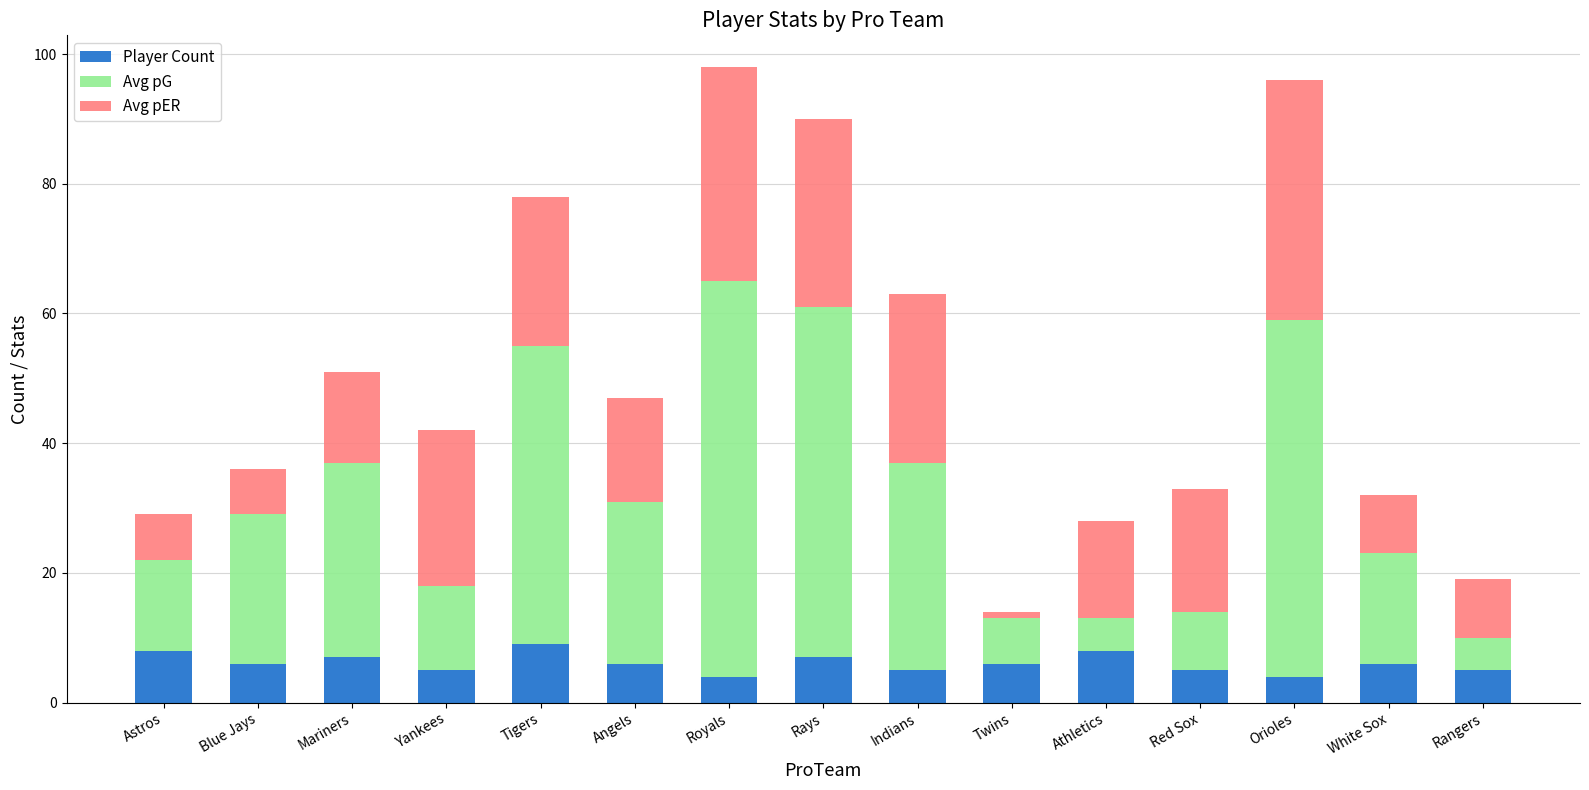

What is the highest value of the Player Count series?

9